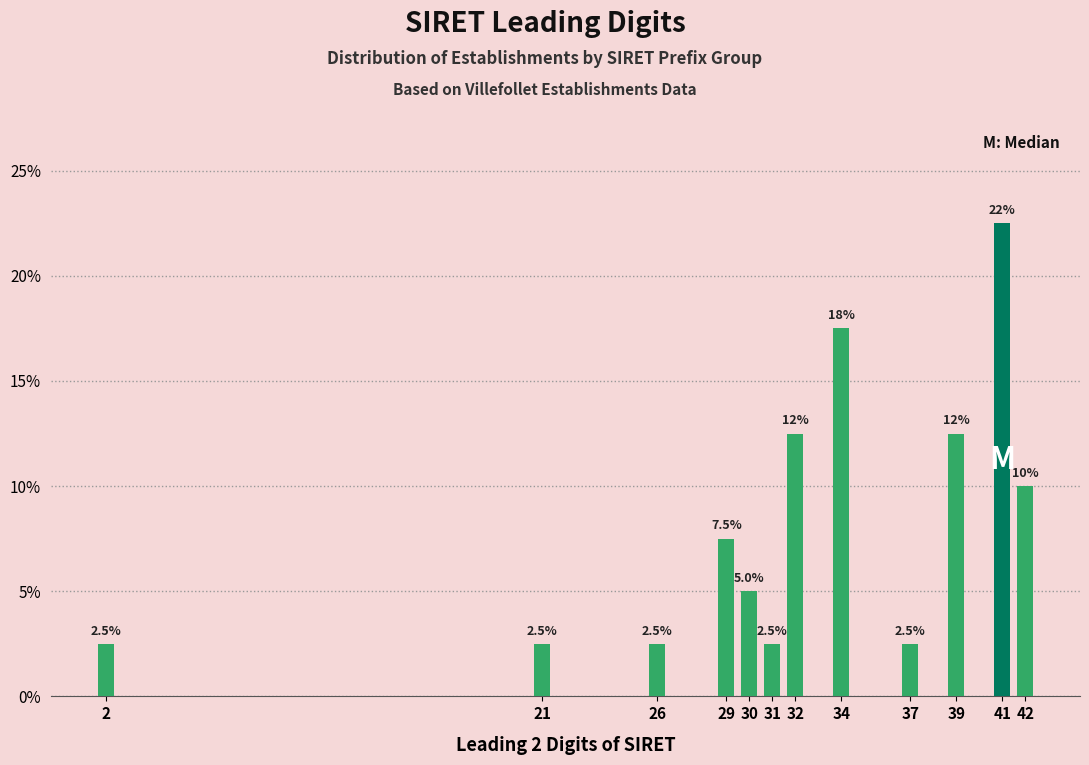

Reading left to right, what are all the values shown in this chart?

2.5	2.5	2.5	7.5	5.0	2.5	12.5	17.5	2.5	12.5	22.5	10.0